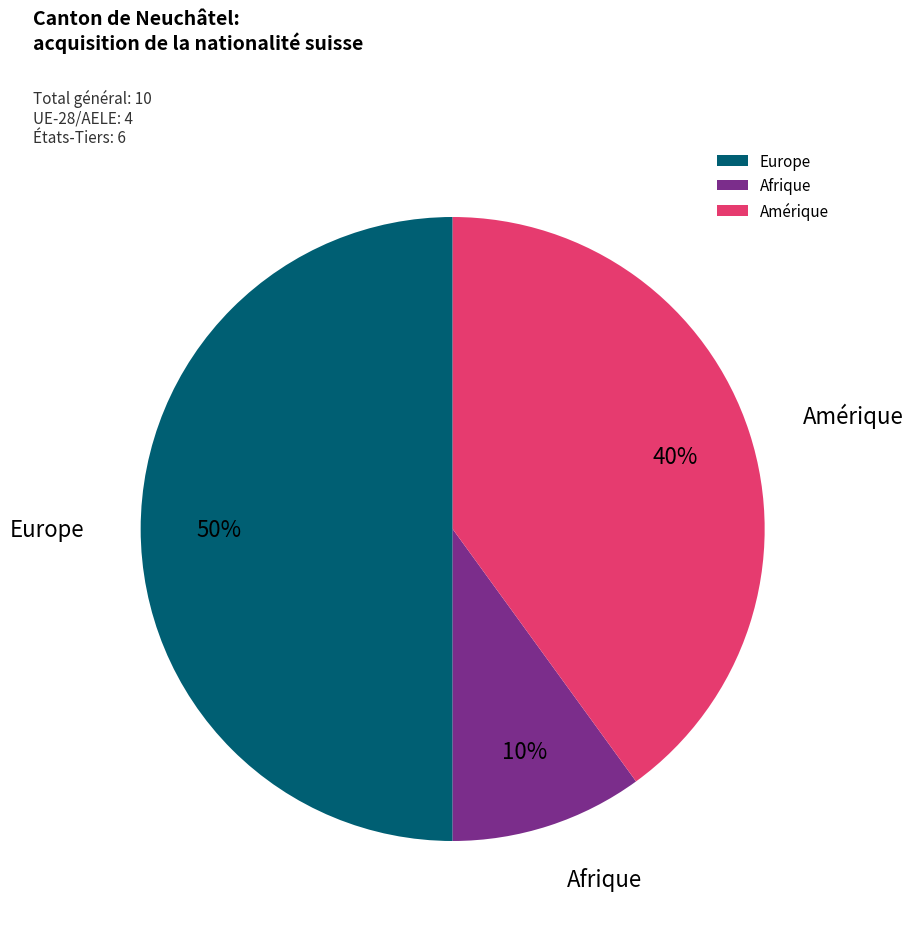

To the nearest percent, what is the difference between the largest and smallest slice percentages?

40%